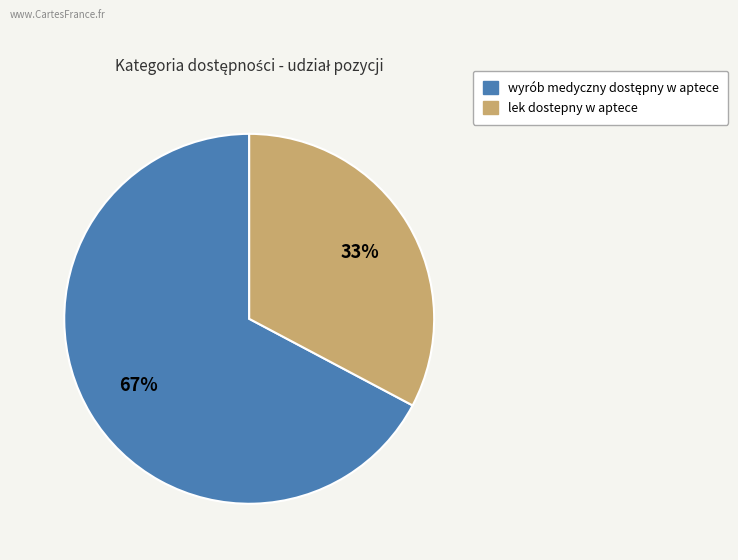

How many slices are in this pie chart?

2